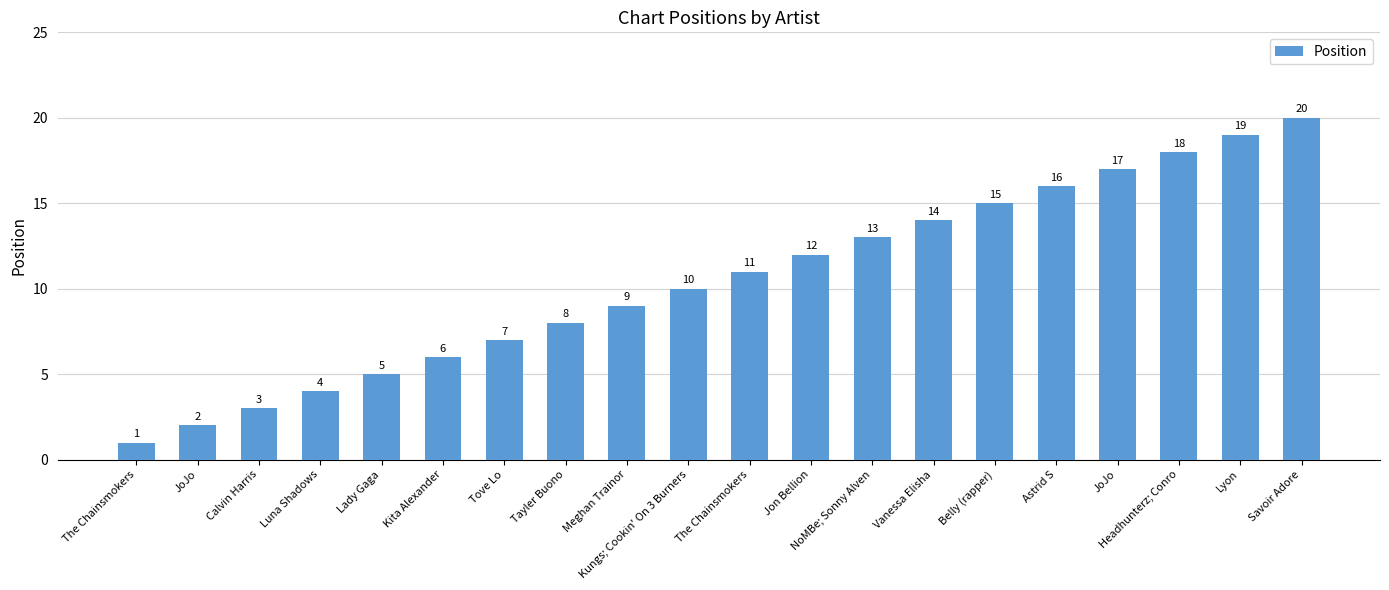

What is the difference between the maximum and minimum values?

19